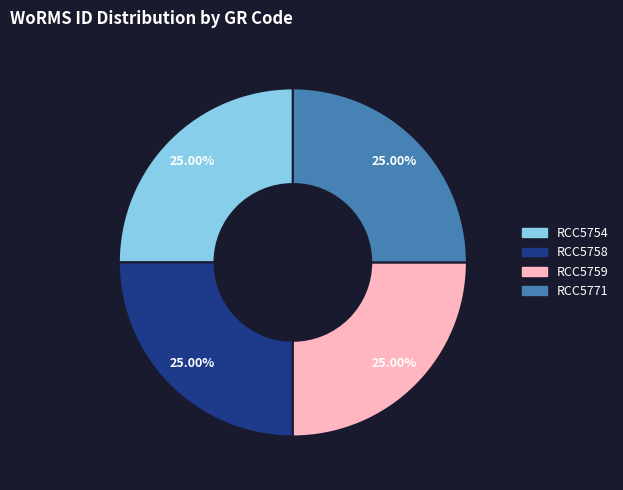

What is the ratio of the value at RCC5758 to the value at RCC5754?

1.0